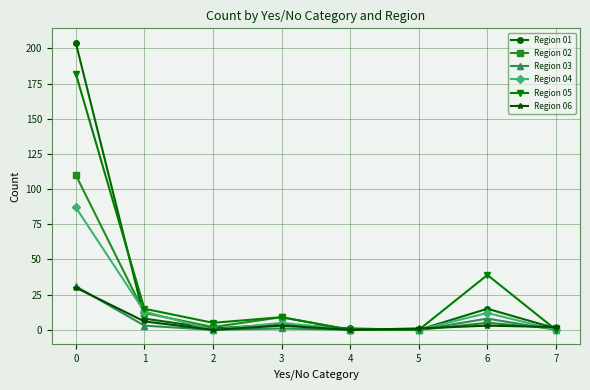

Is this an area chart (filled region under the line)?

No